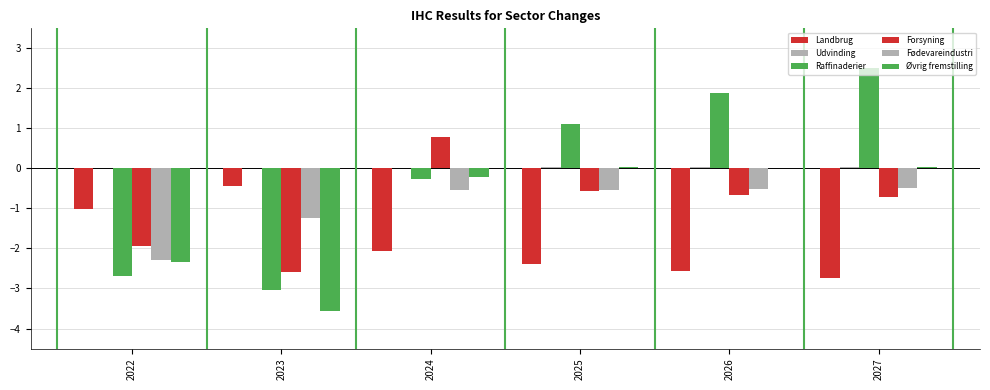

Read the Forsyning value at 2022.

-1.9